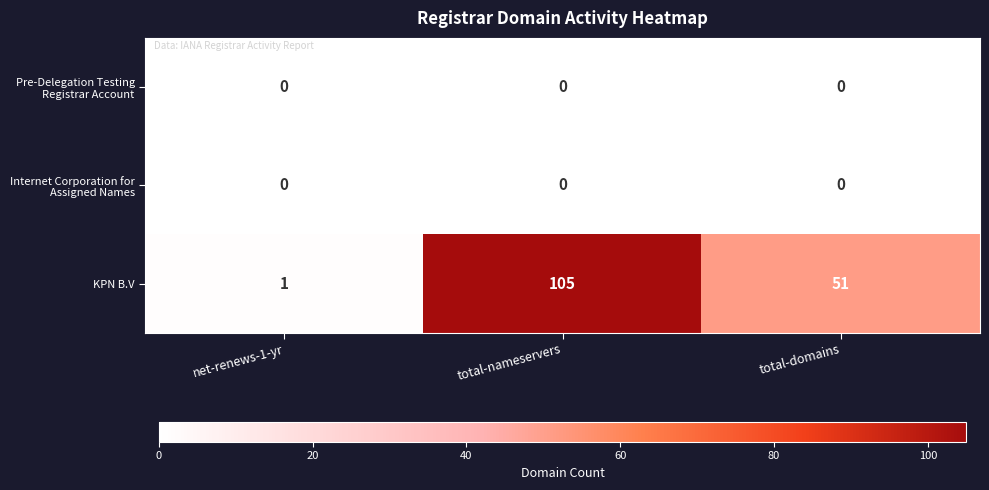

How many data points does each series have?

3